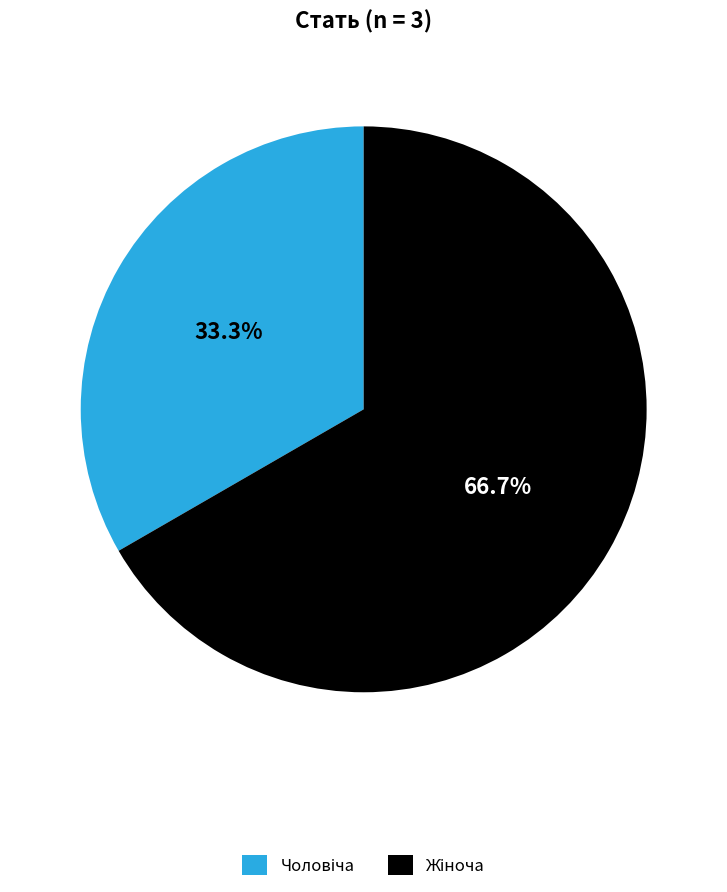

Is there a majority slice in this chart?

Yes